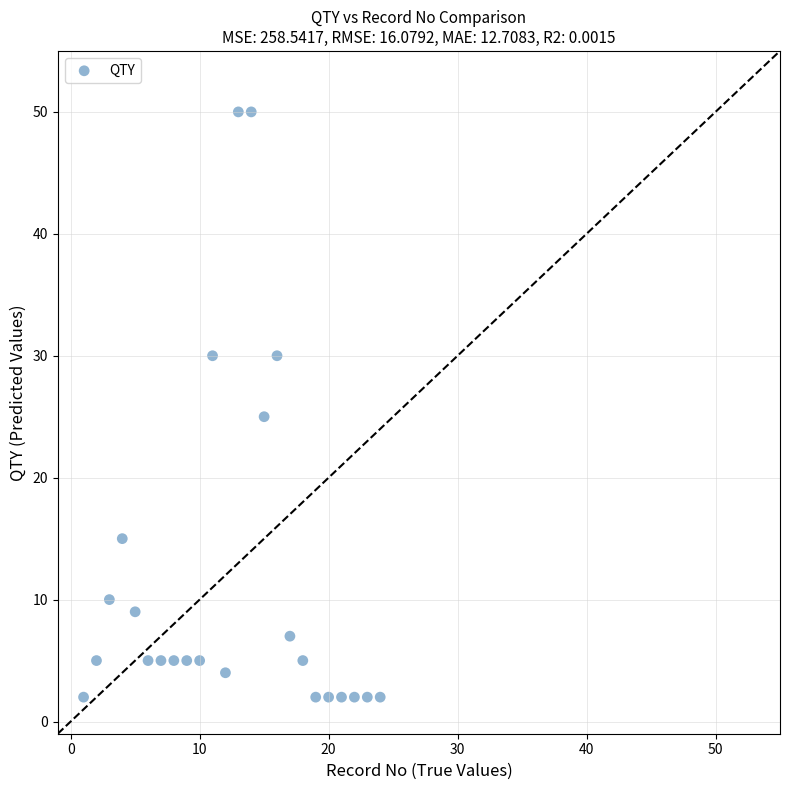

What is the range of X values (max minus min)?

23